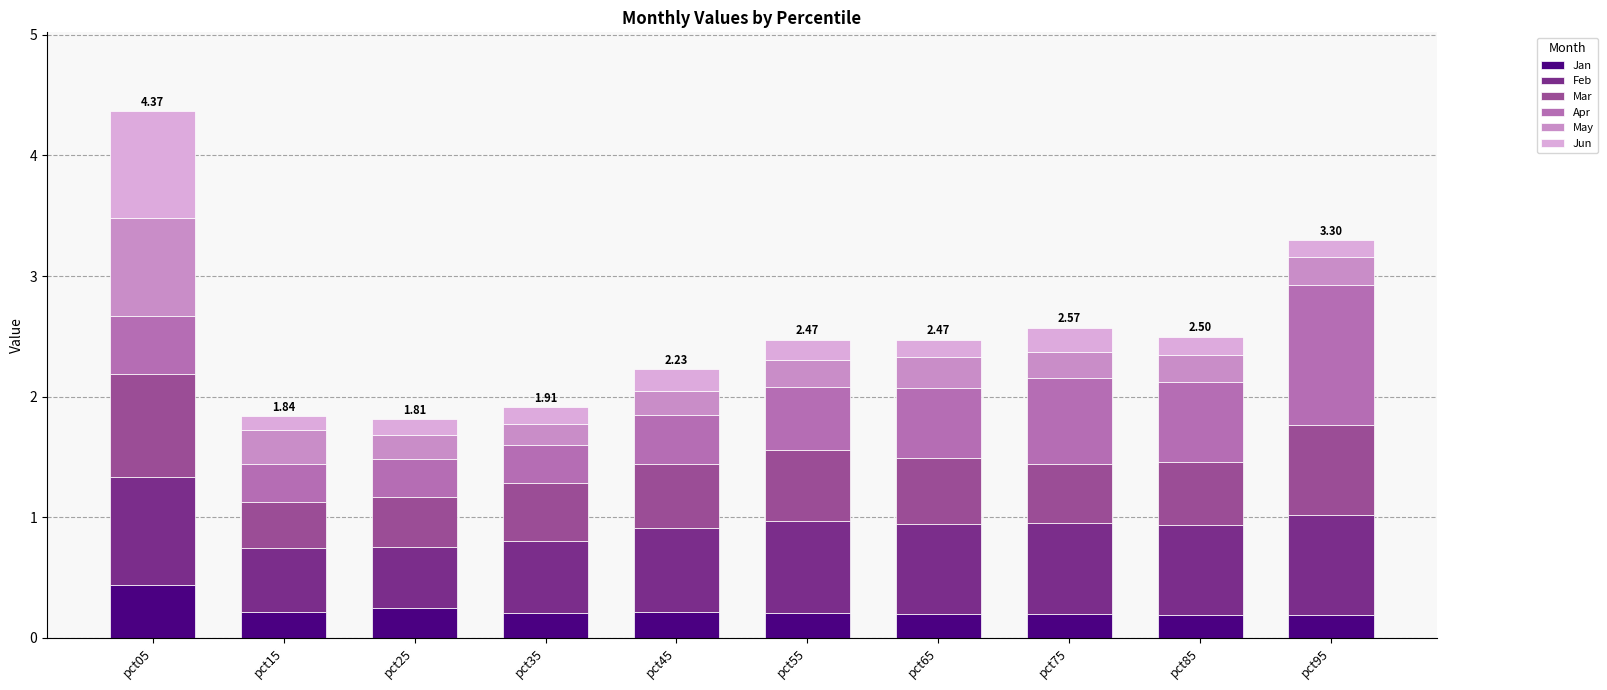

What is the total value across all series at pct85?

2.5